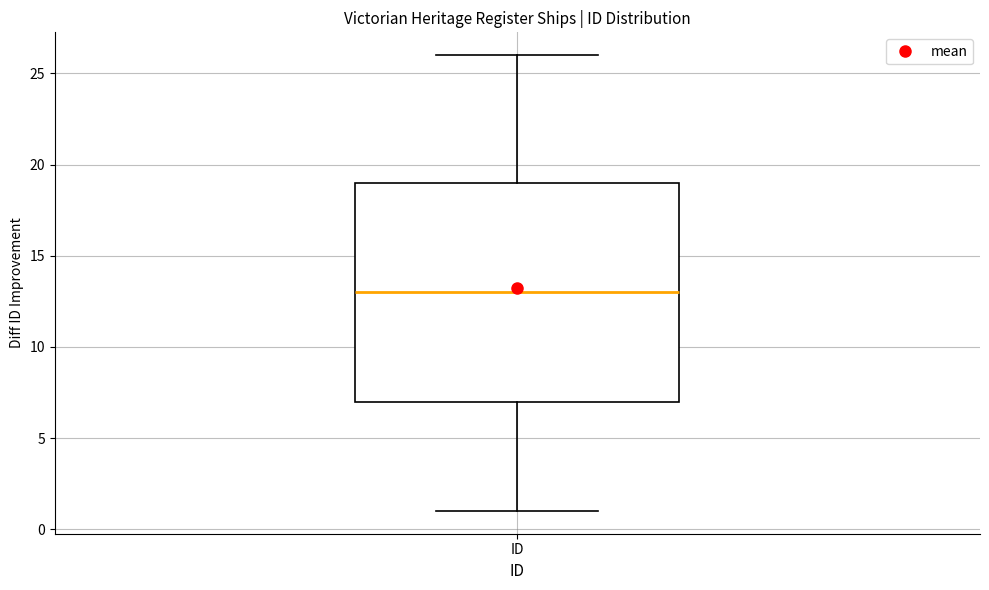

Read this box plot against the y-axis: the position of the median line, the range covered by the box, and the ends of both whiskers. The values are not printed on the chart, so give them approximately, as read against the axis.

median 13, box 7 to 19, whiskers 1 to 26